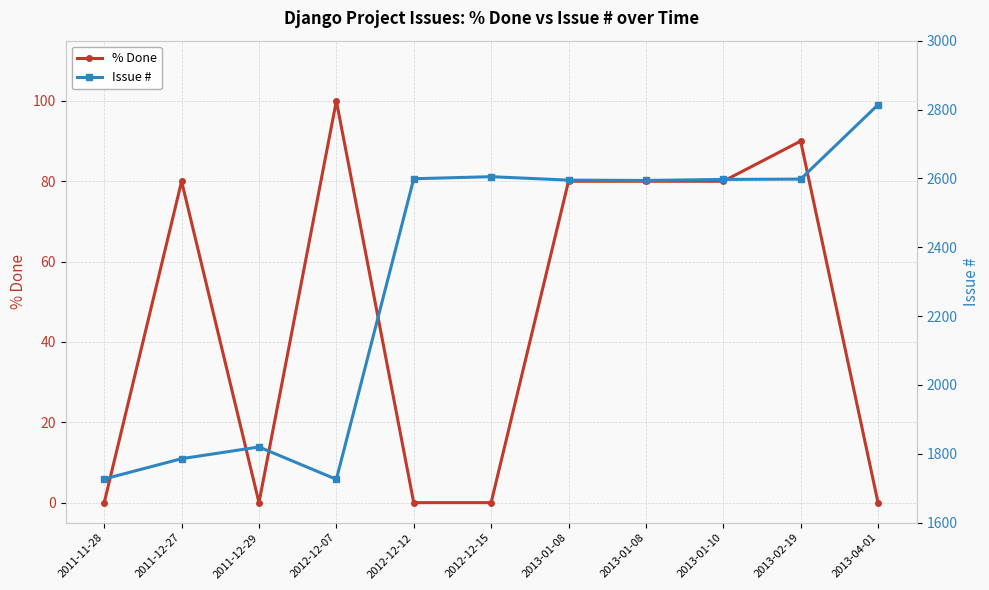

Where is % Done nearest to the value 50?

2011-12-27